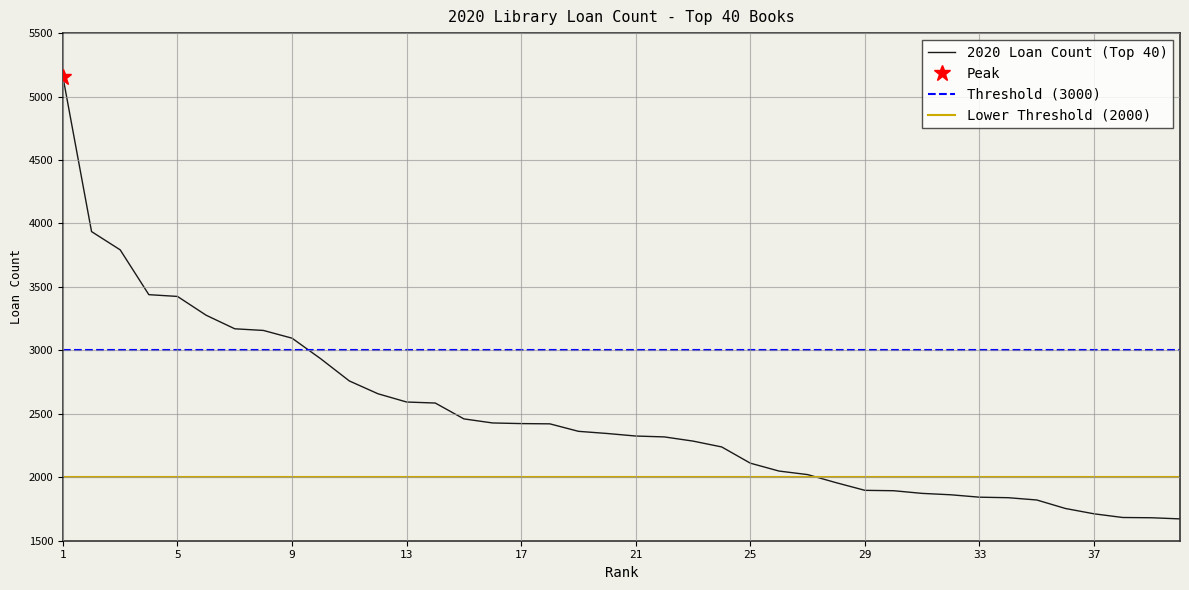

How many distinct data groups are displayed?

1